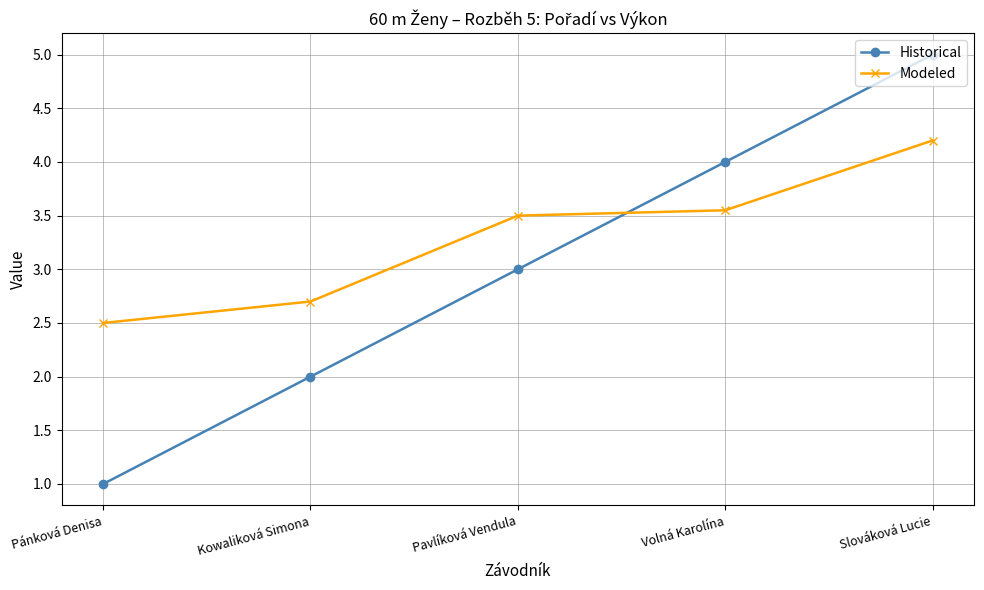

What position from the left is Slováková Lucie?

5